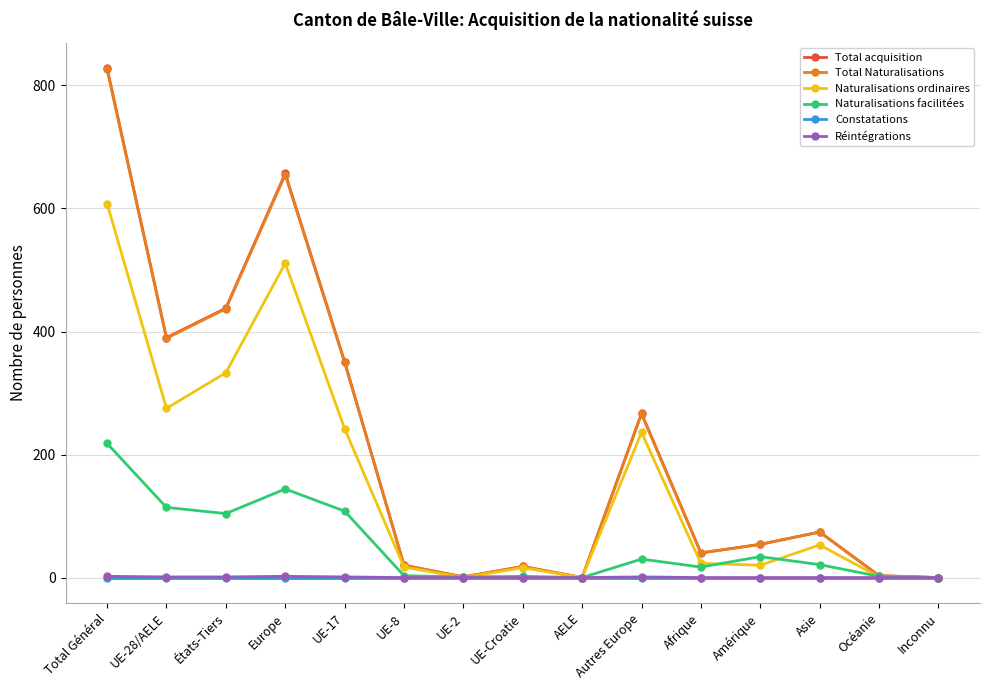

Is it true that Réintégrations equals 2 at Europe?

True